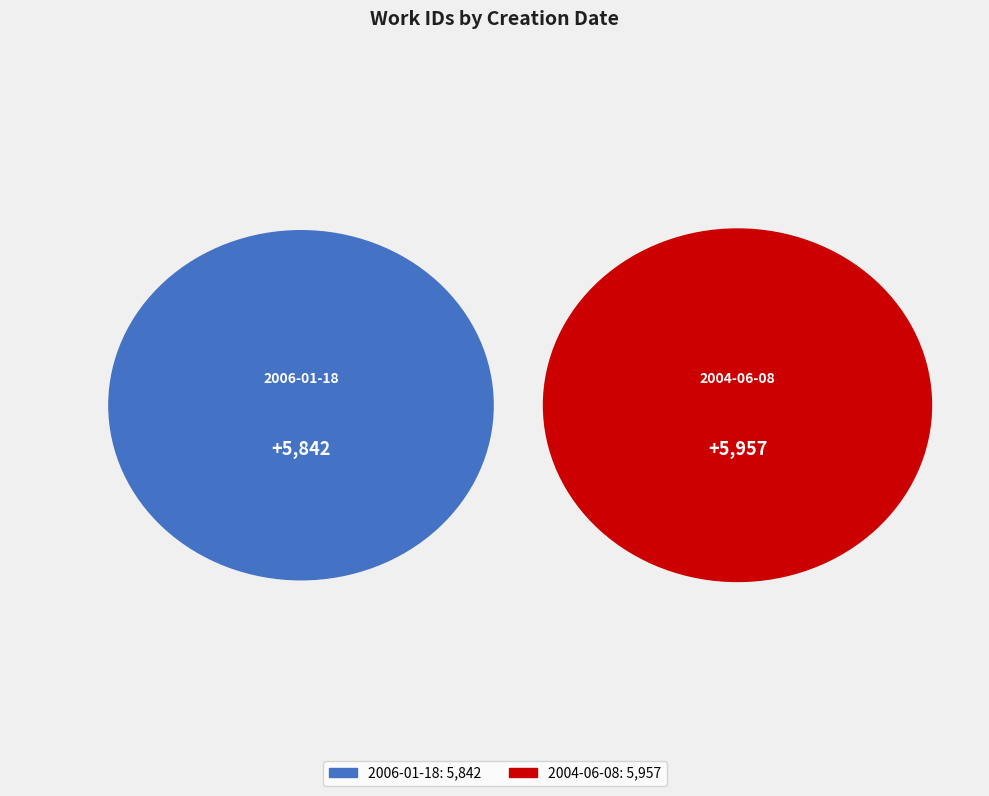

What is the largest slice in the pie chart?

2004-06-08